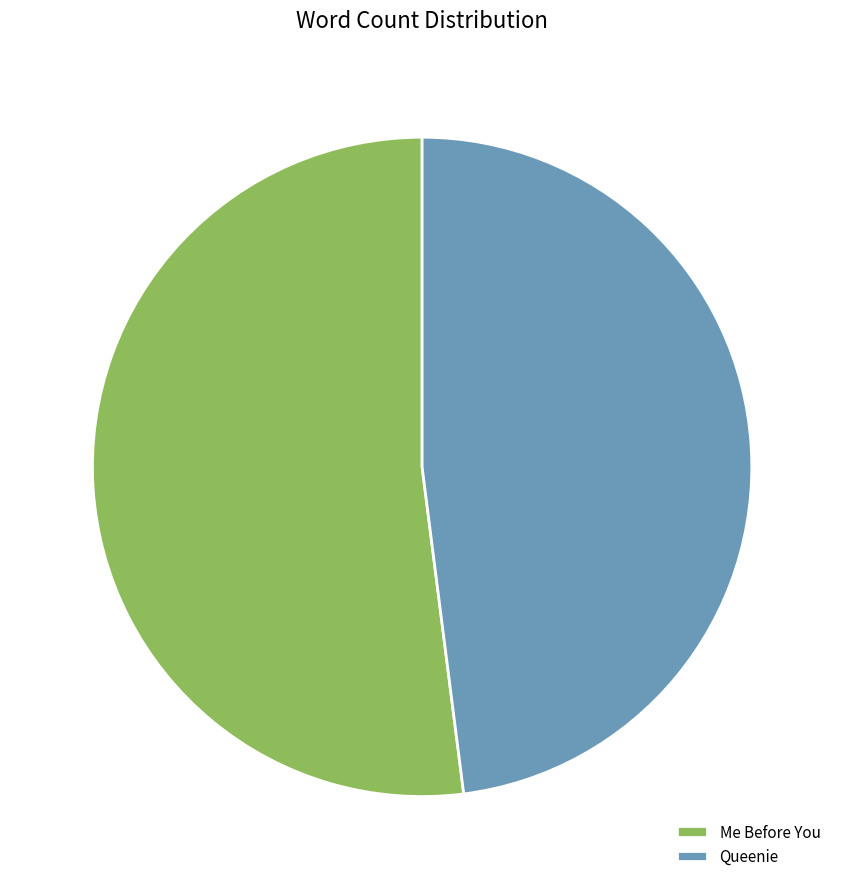

The Me Before You slice represents 52% of the pie. True or false?

True